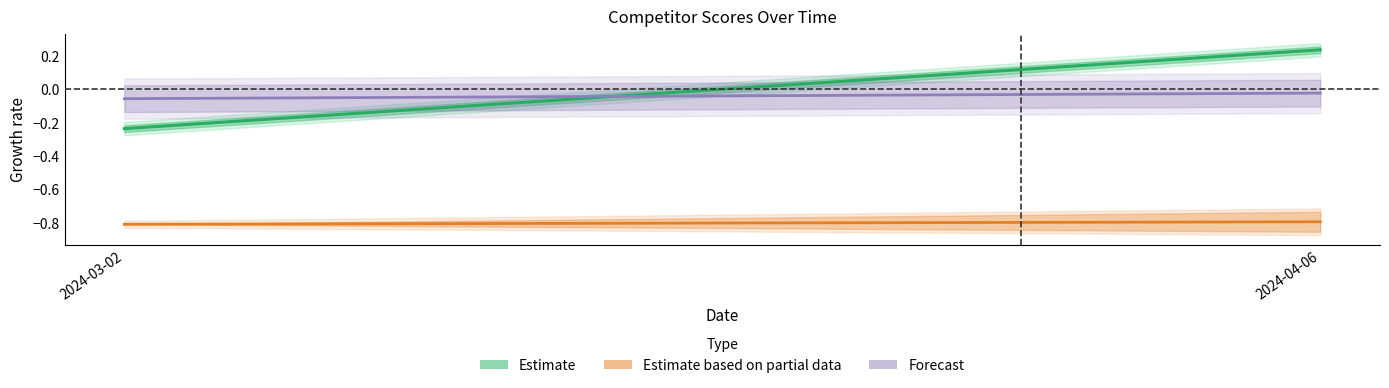

List the labels in order of value, largest first.

2024-04-06, 2024-03-02